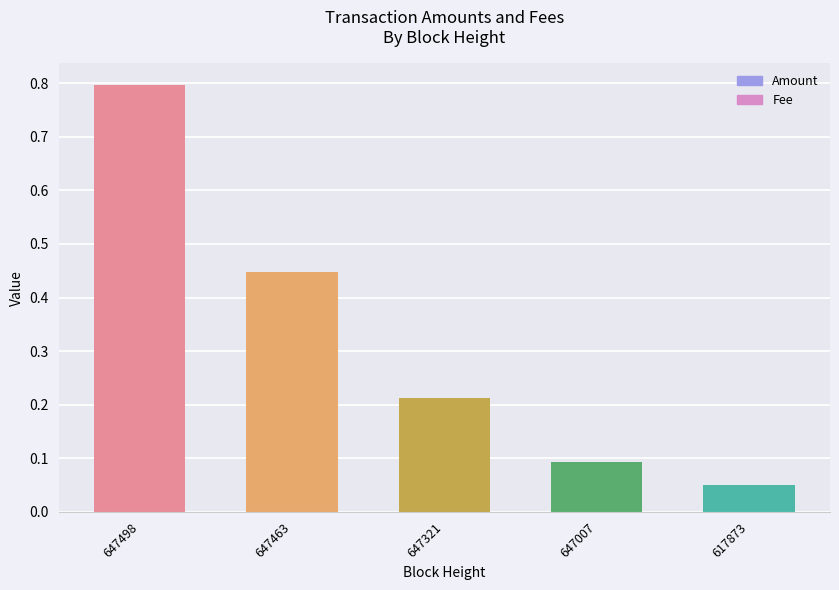

At which label is the value closest to 0?

617873